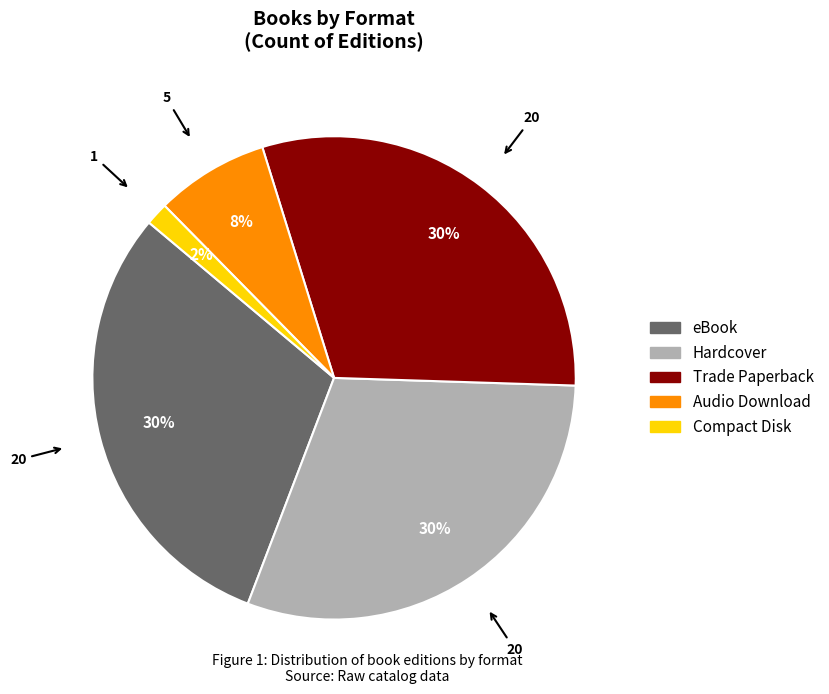

The Audio Download slice represents 8% of the pie. True or false?

True